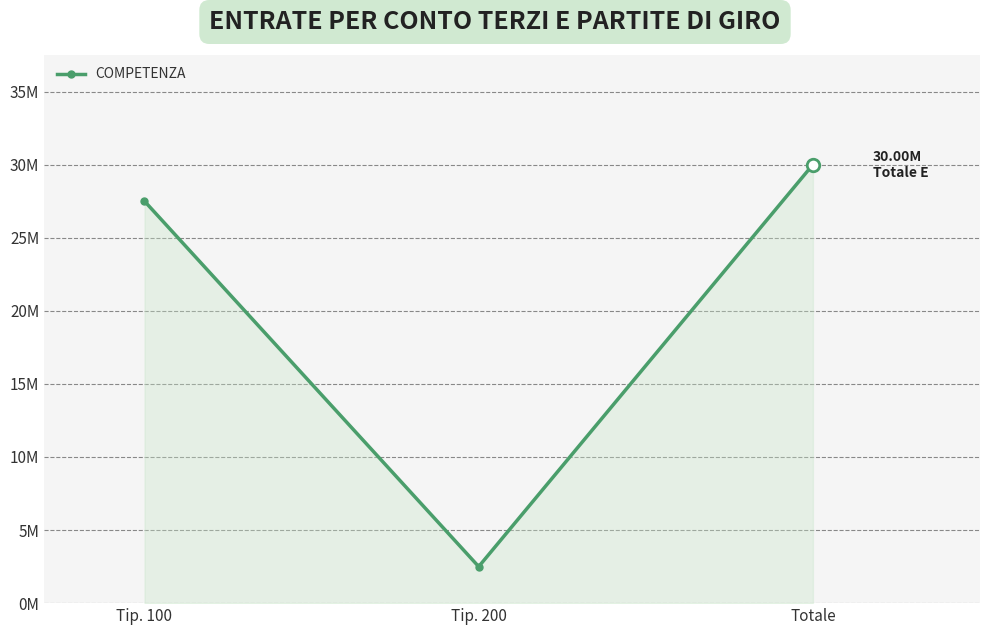

Does the chart have visible grid lines?

Yes